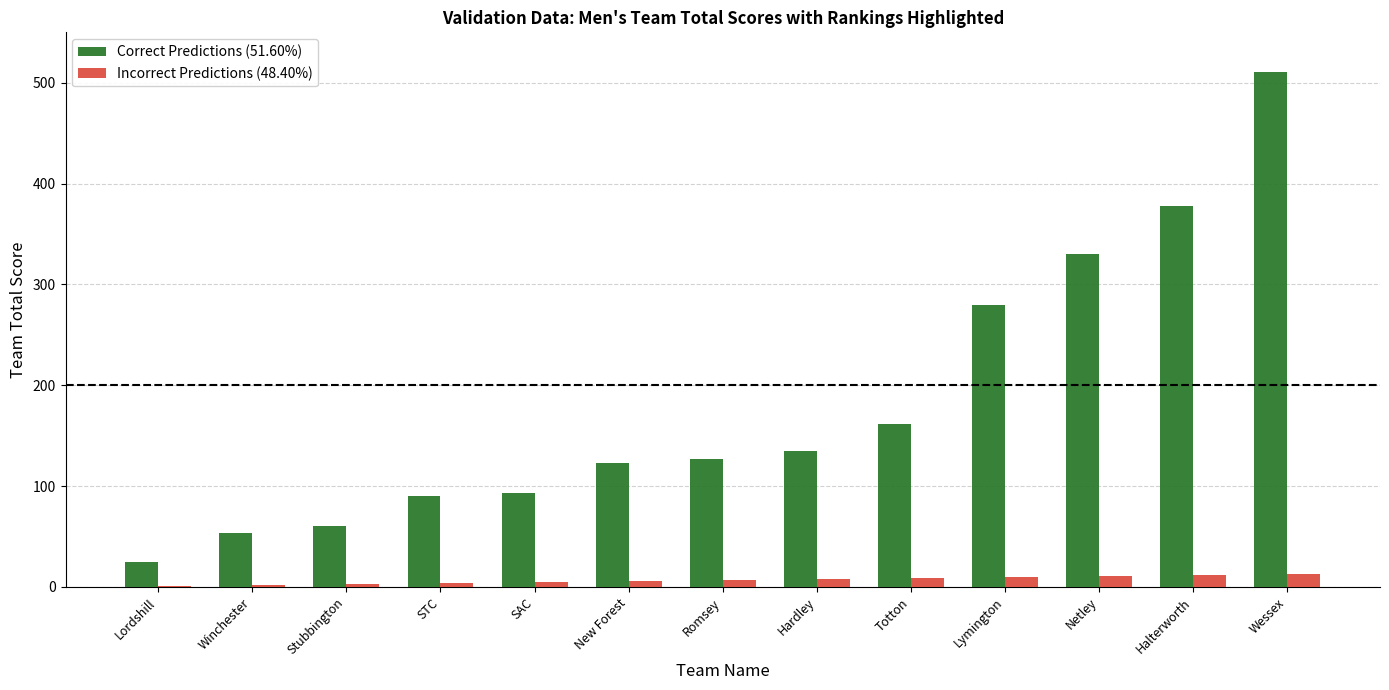

What is the sum of the Incorrect Predictions (48.40%) values at SAC and Halterworth?

17